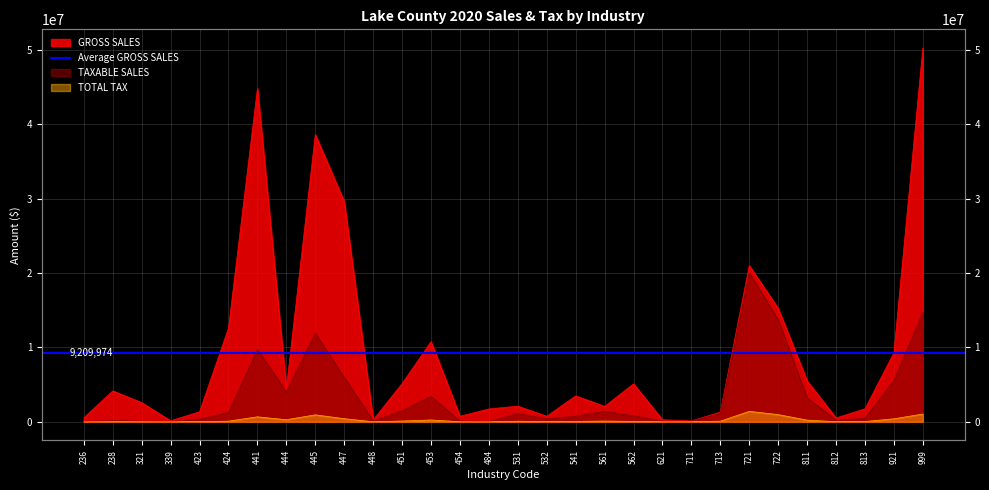

What is the spread (max minus min) of values at 484?

1725941